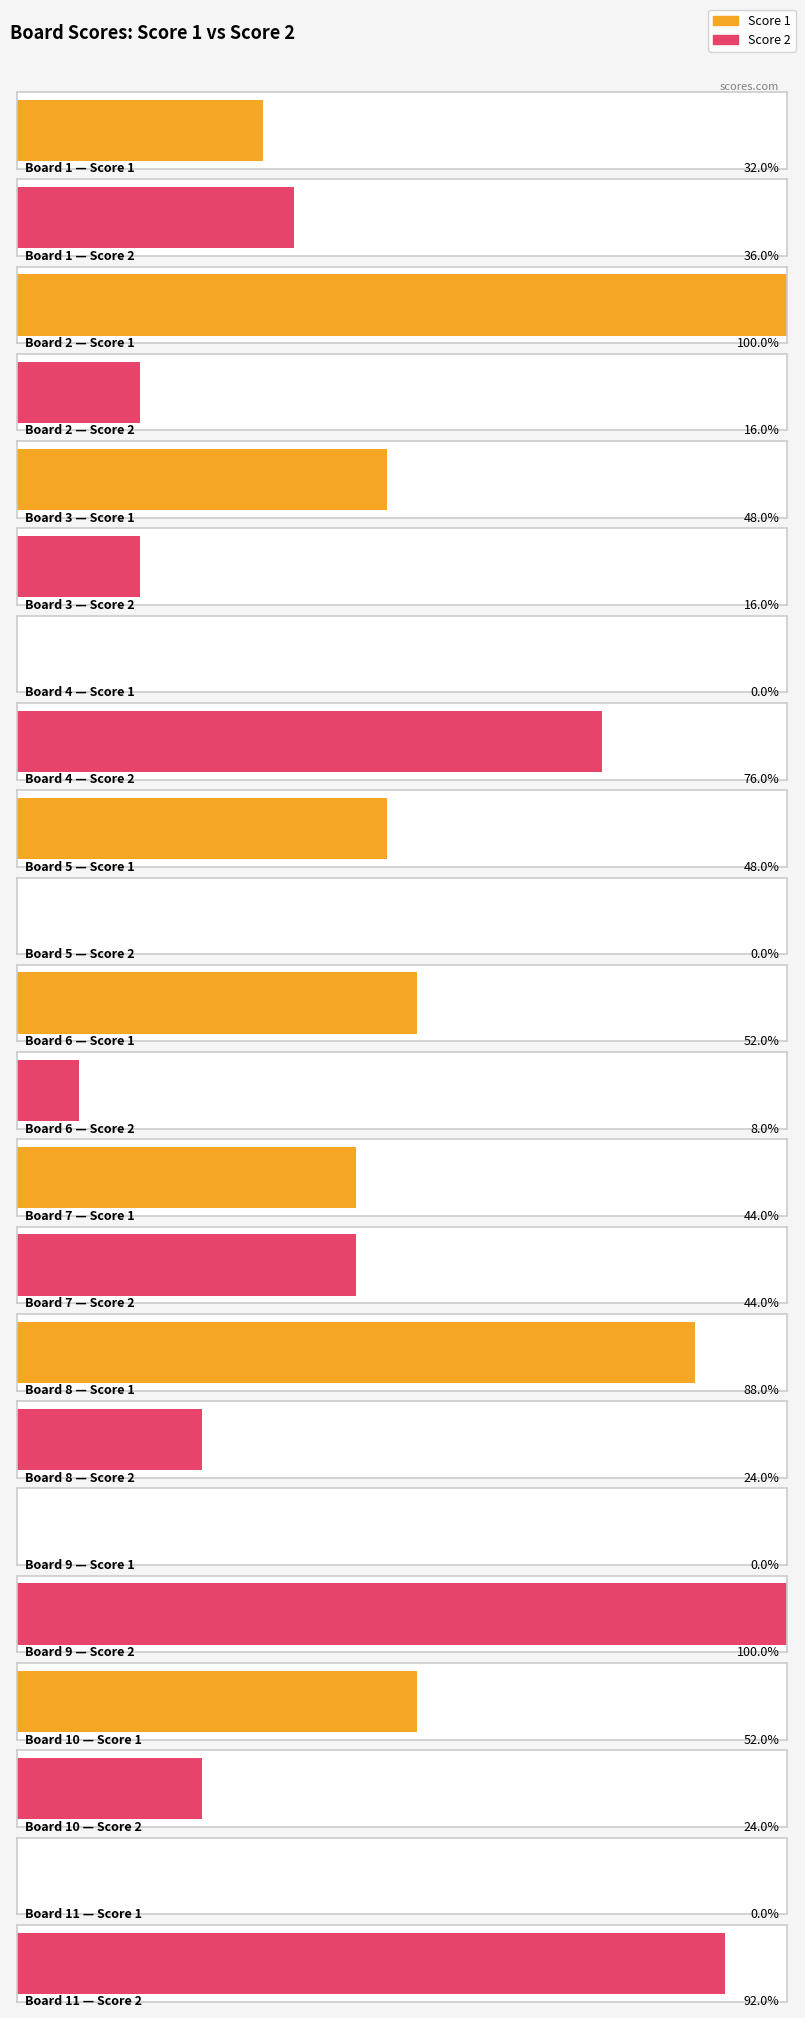

How many bars are there in each group?

2